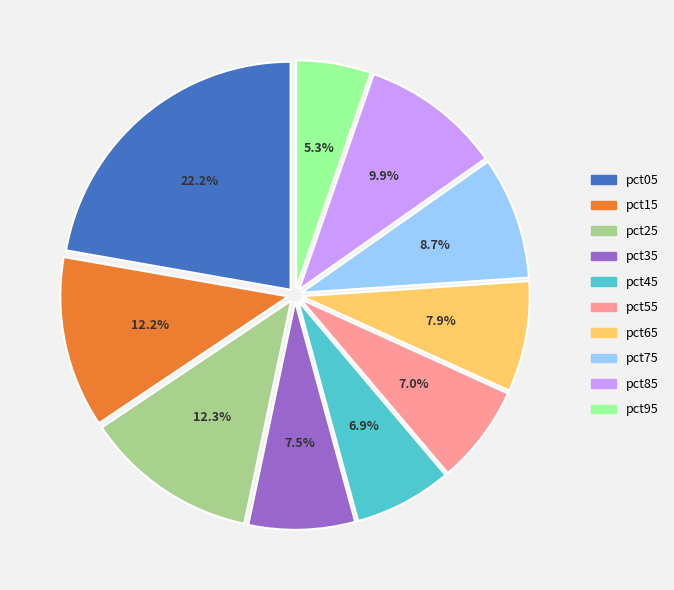

Approximately how many times larger is the value at pct05 compared to pct15?

1.8